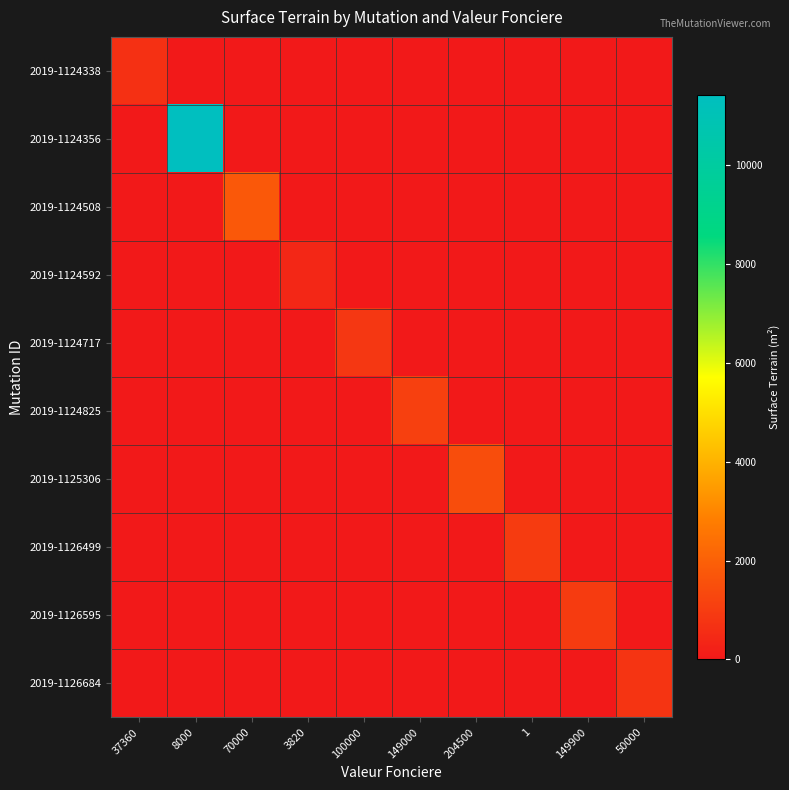

What is the maximum value shown in the chart?

11428